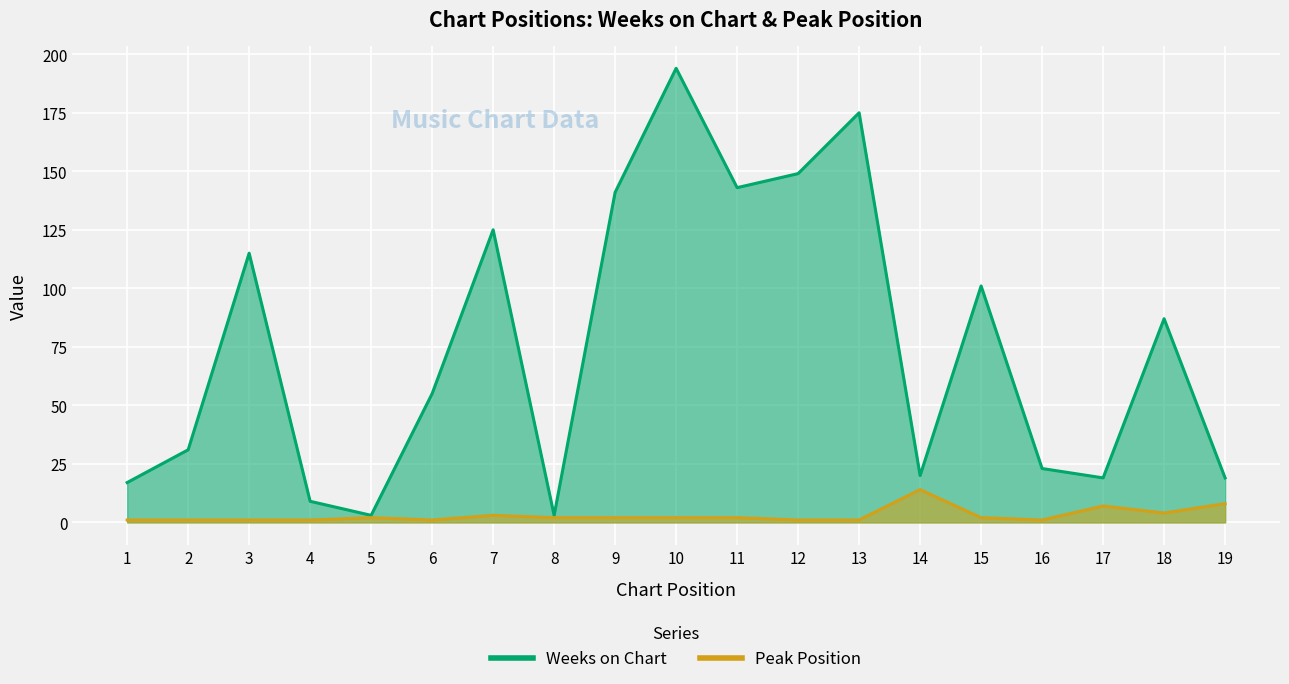

What is the highest value of the Peak Position series?

14